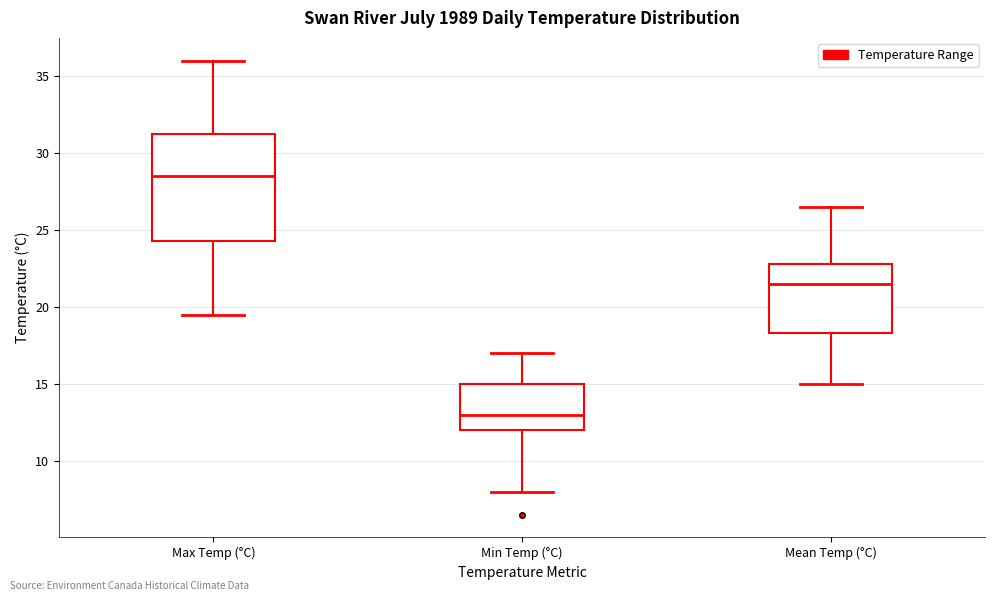

Reading left to right, transcribe this box plot: for each box, give where its median line is, the range the box spans, and where its two whiskers end, as read against the y-axis. The values are not printed on the chart, so give them approximately, as read against the axis.

Max Temp (°C): median 28.5, box 24.5 to 31.5, whiskers 19.5 to 36.0
Min Temp (°C): median 13.0, box 12.0 to 15.0, whiskers 8.0 to 17.0
Mean Temp (°C): median 21.5, box 18.5 to 23.0, whiskers 15.0 to 26.5